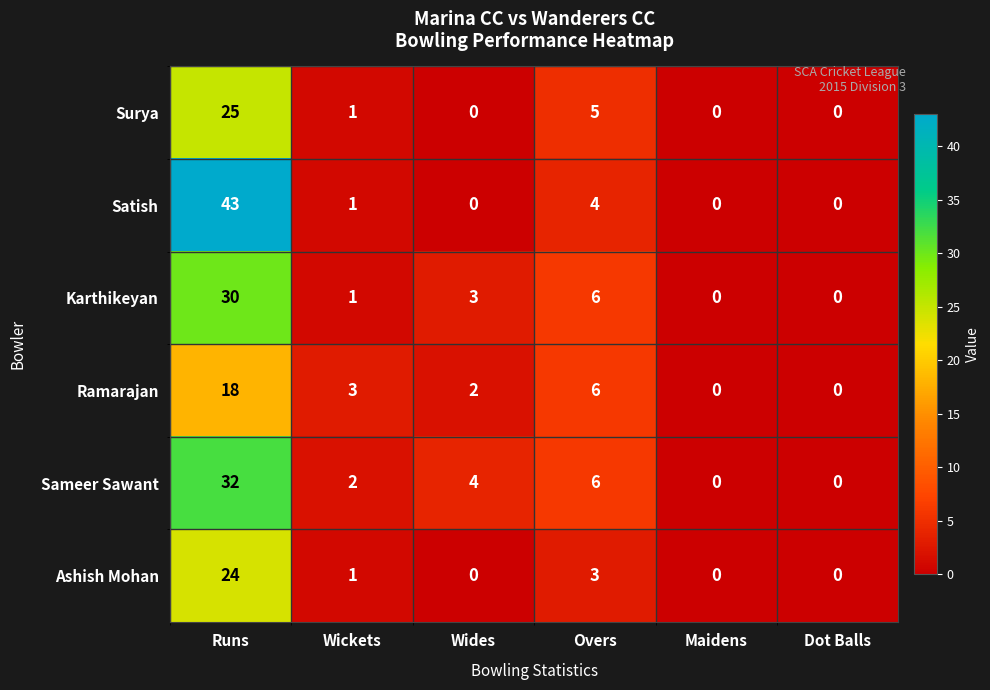

Which series has the largest total across all categories?

Satish